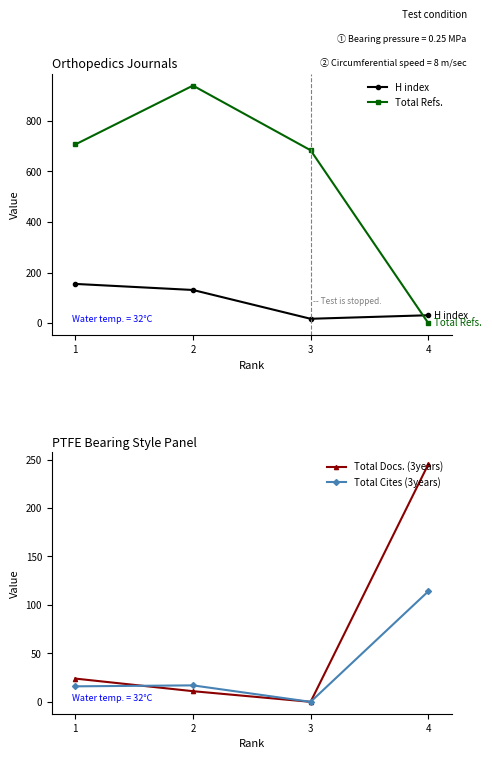

Rank the categories by H index value from lowest to highest.

3, 4, 2, 1